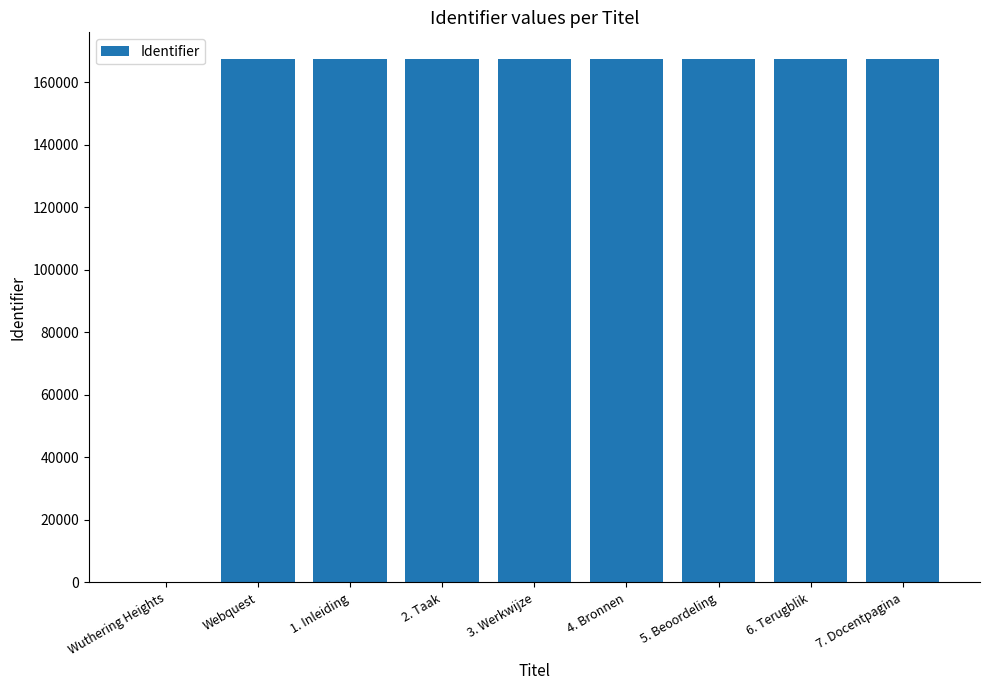

What is the difference between the values at Wuthering Heights and 2. Taak?

167660